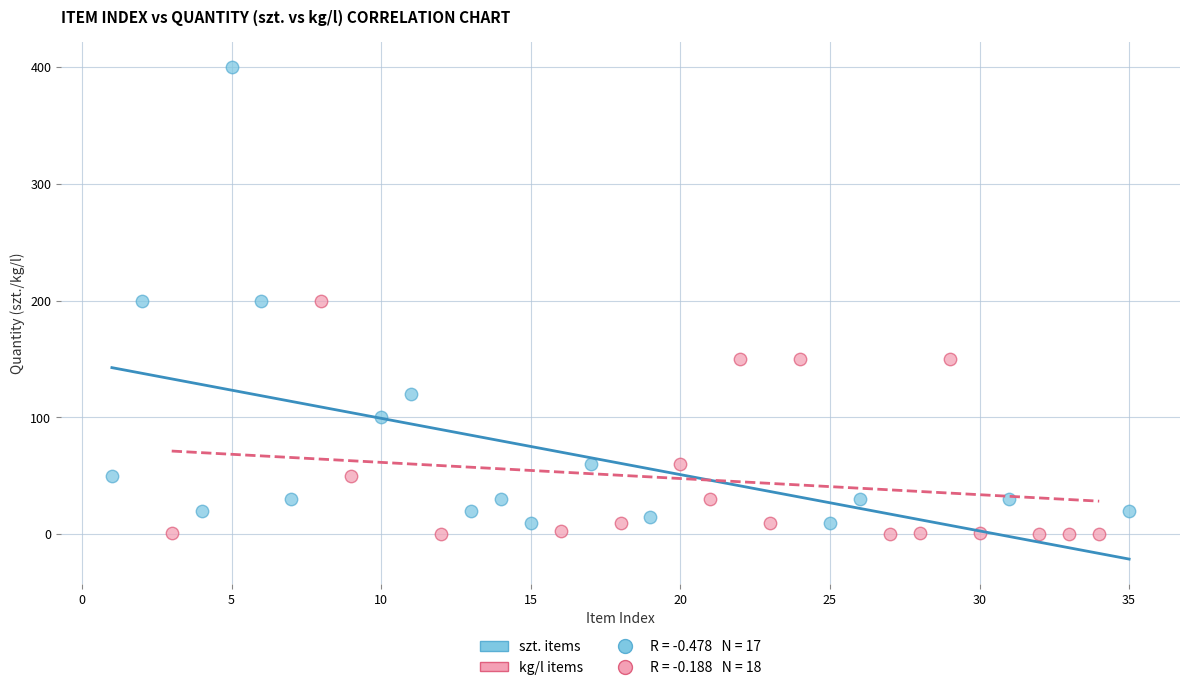

Which series contains the highest Y value?

szt. items